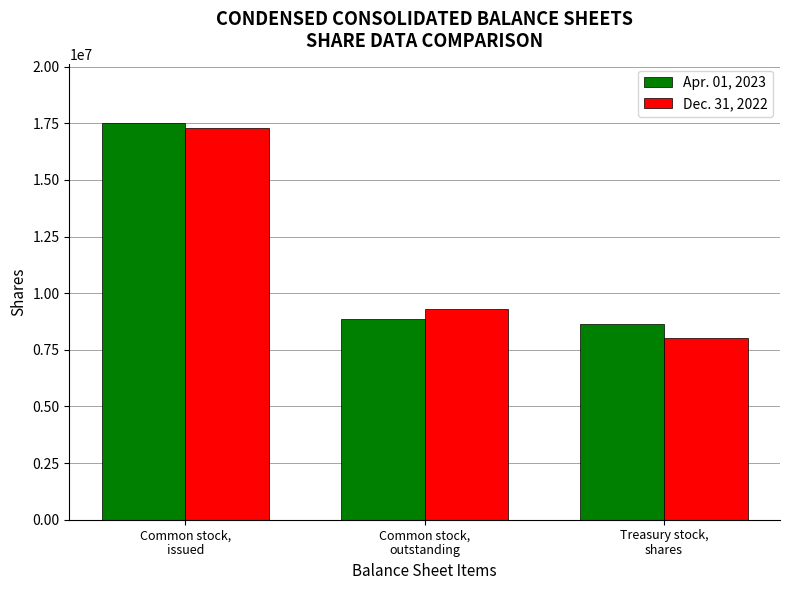

At which category does the chart reach its minimum across all series?

Treasury stock,
shares